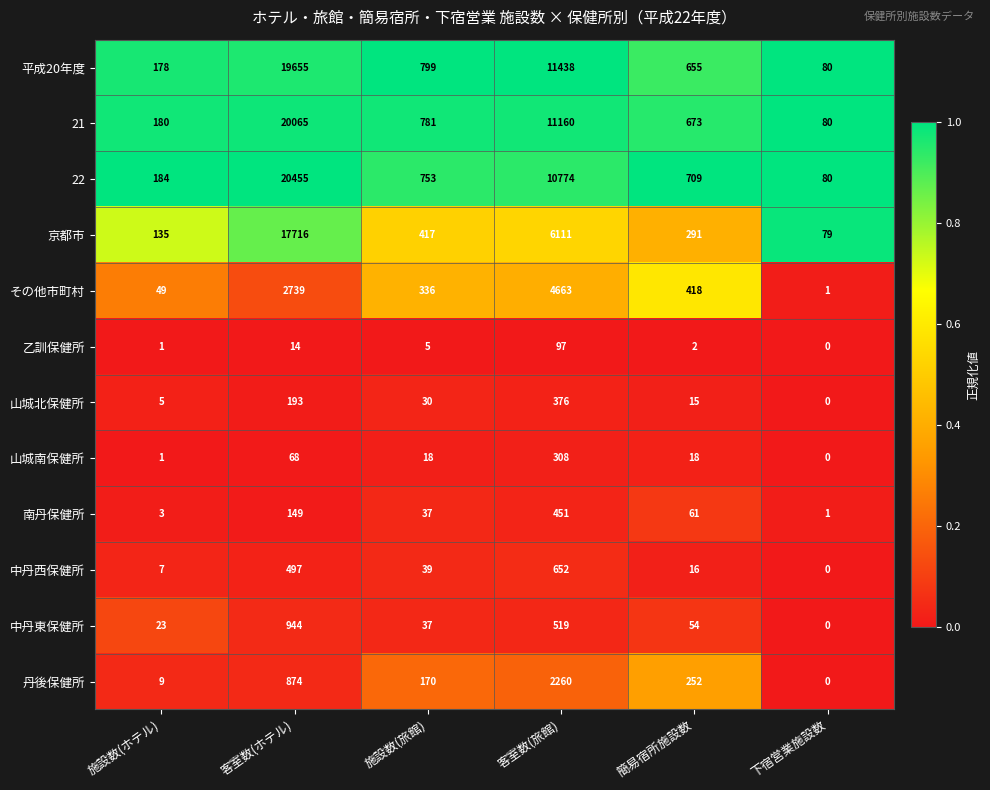

What is the difference between the second highest and minimum values in the 山城南保健所 series?

68